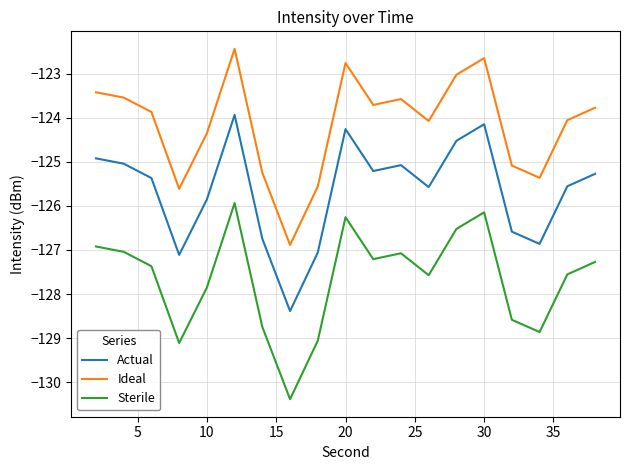

List the series in order of their peak value, lowest first.

Sterile, Actual, Ideal